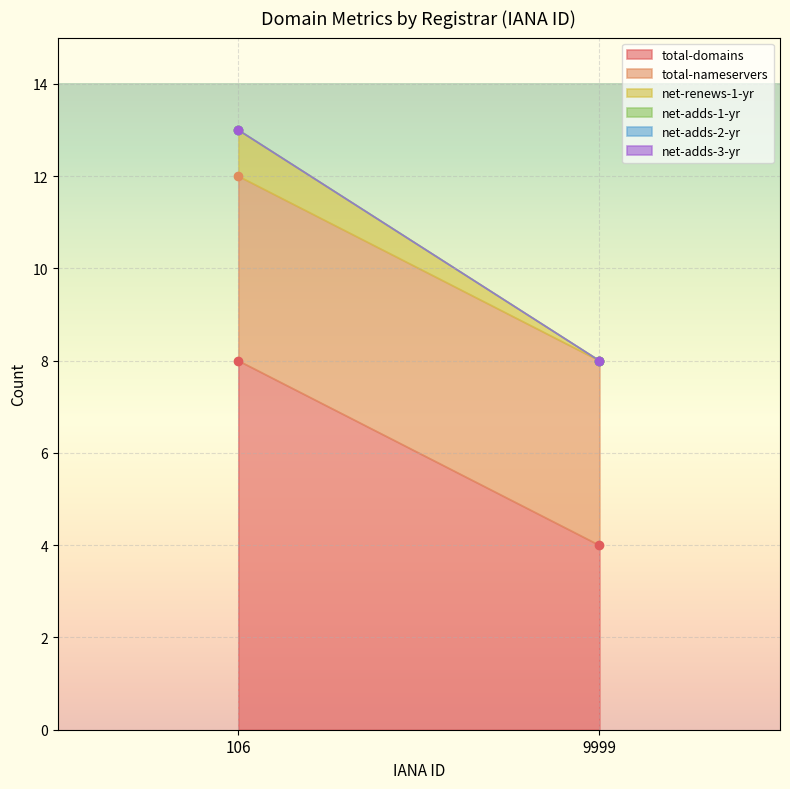

Reading left to right, what are all the values shown in this chart?

total-domains: 8	4
total-nameservers: 4	4
net-renews-1-yr: 1	0
net-adds-1-yr: 0	0
net-adds-2-yr: 0	0
net-adds-3-yr: 0	0